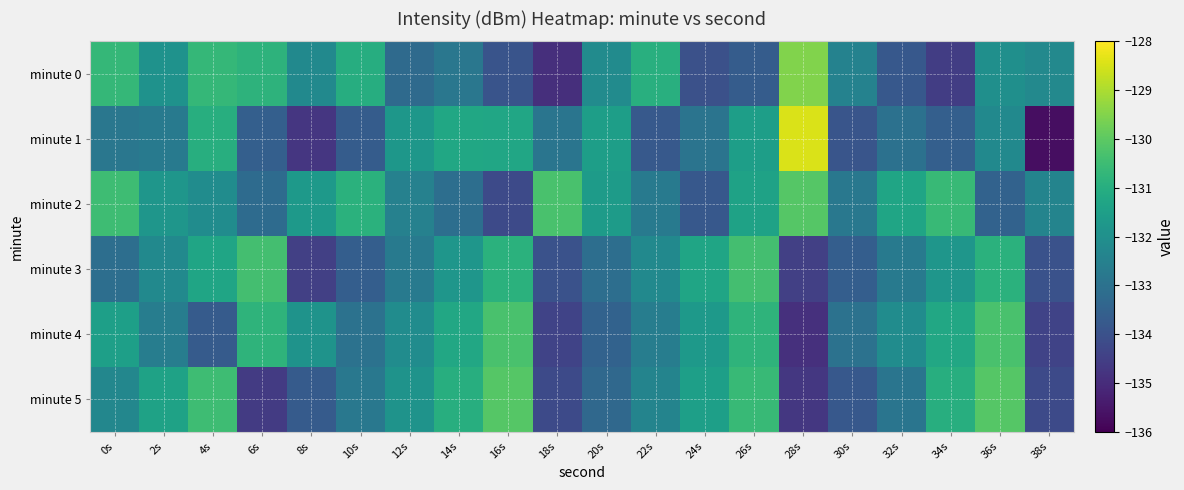

Between 32s and 6s, which is larger?

6s